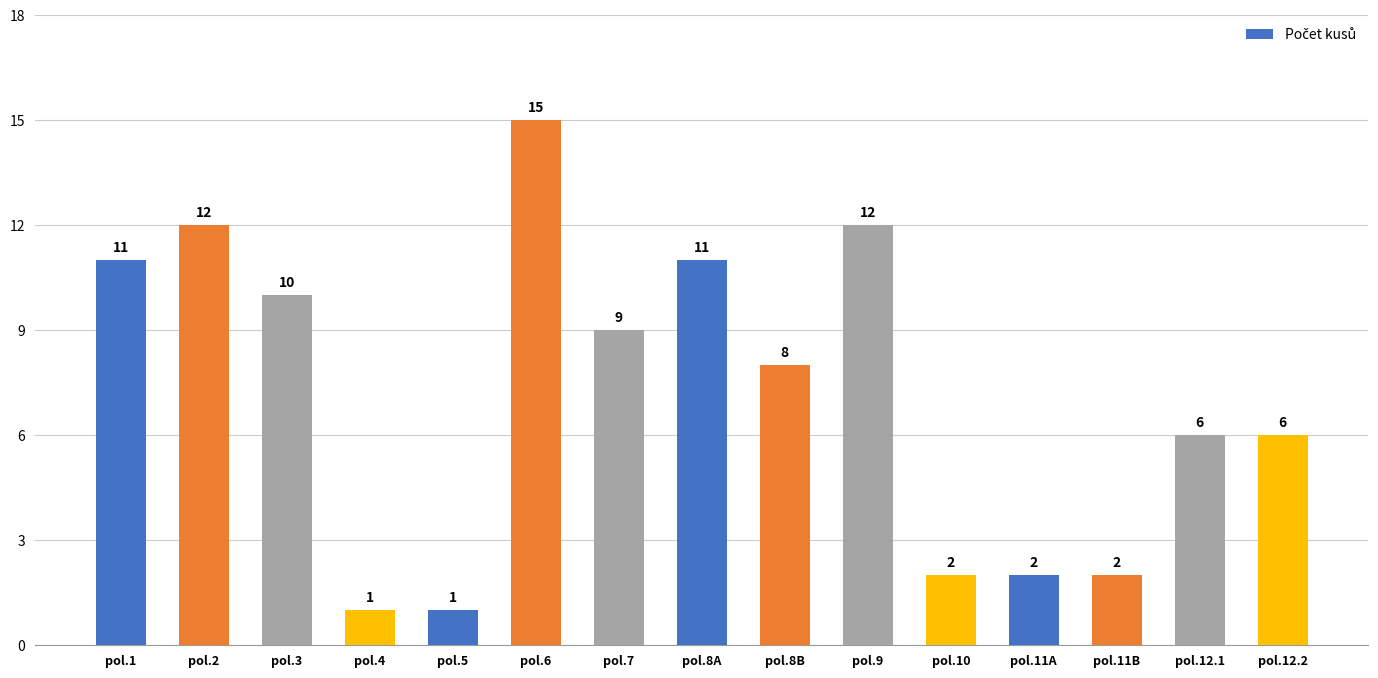

How many distinct data groups are displayed?

1